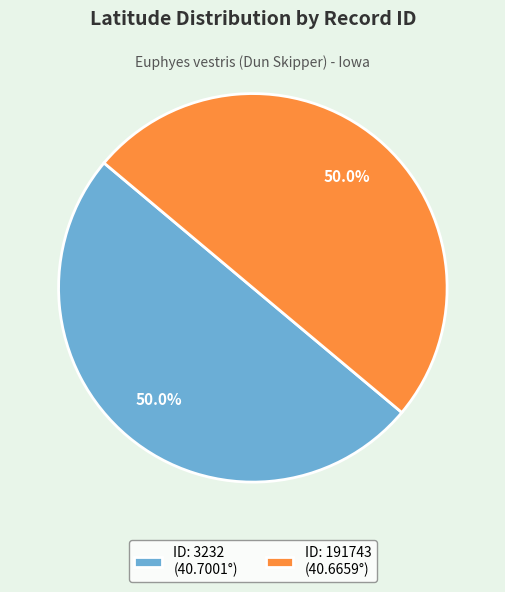

To the nearest percent, what is the combined percentage of ID: 191743 and ID: 3232?

100%